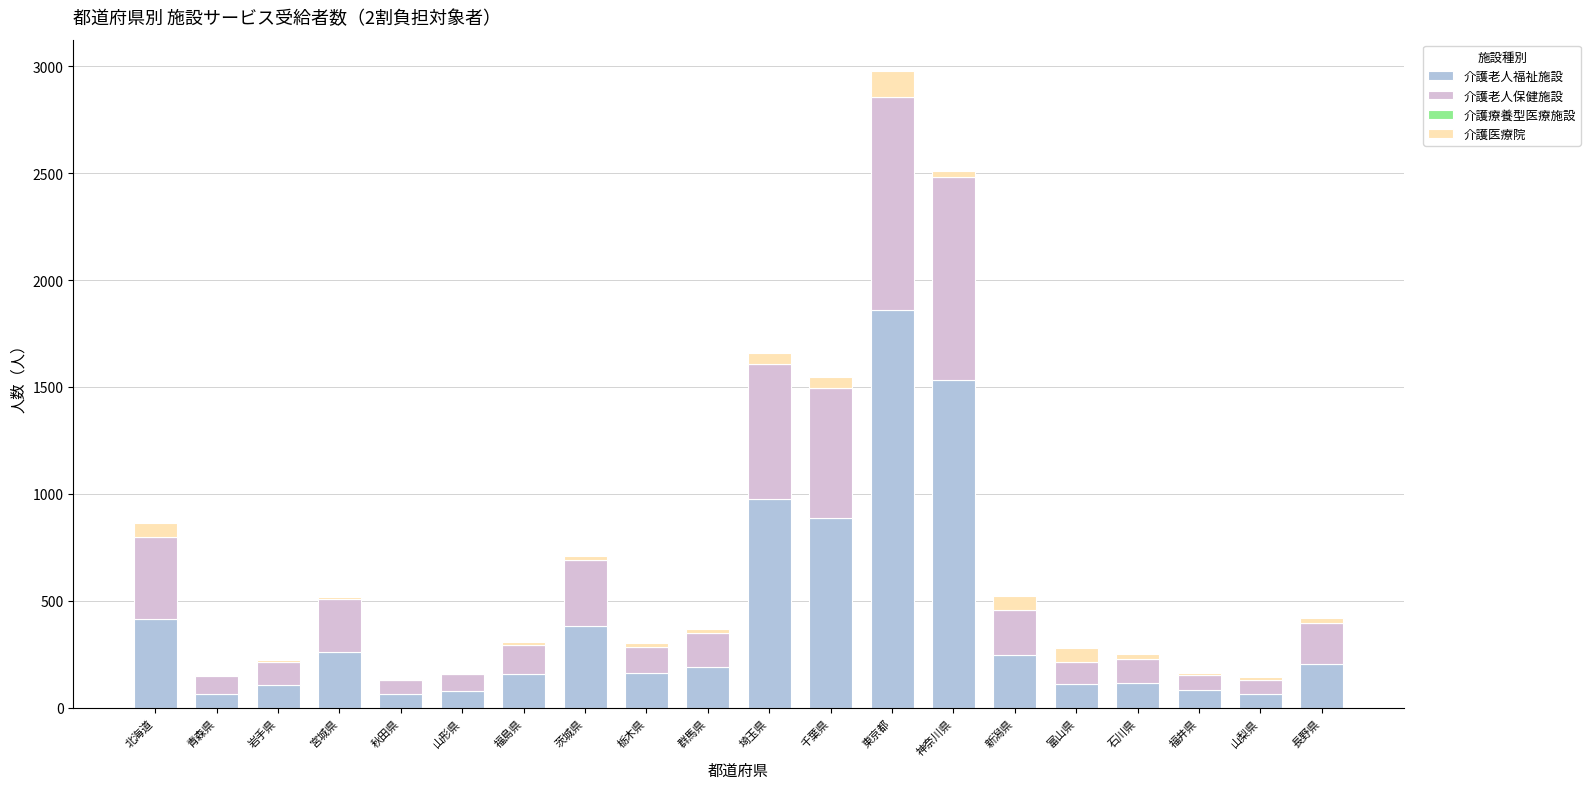

Which category has the highest value in the 介護老人福祉施設 series?

東京都